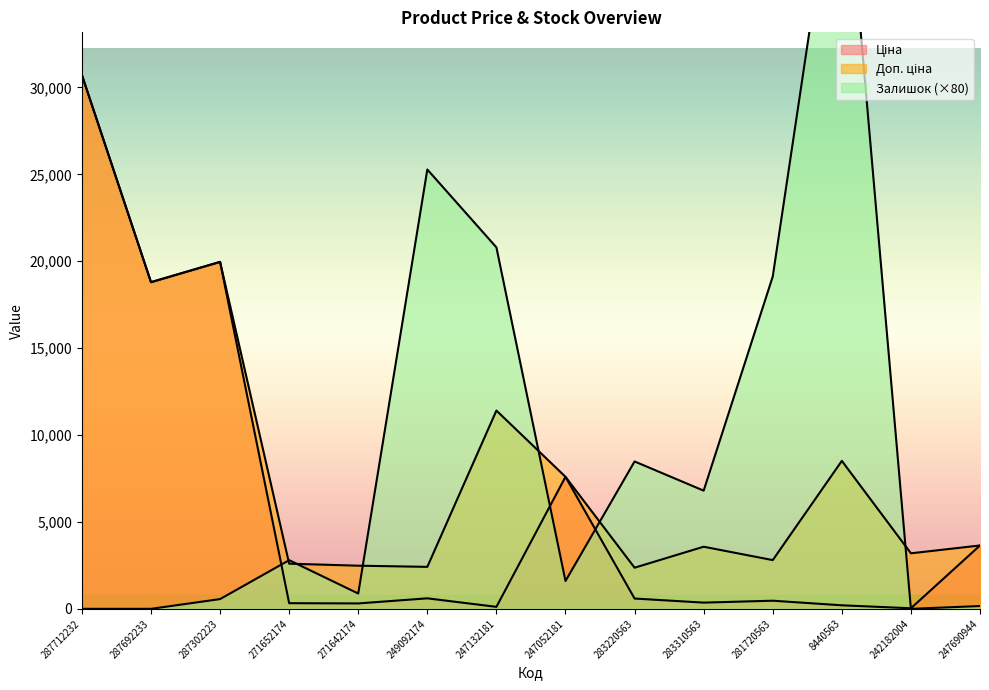

How many lines are shown in the chart?

3